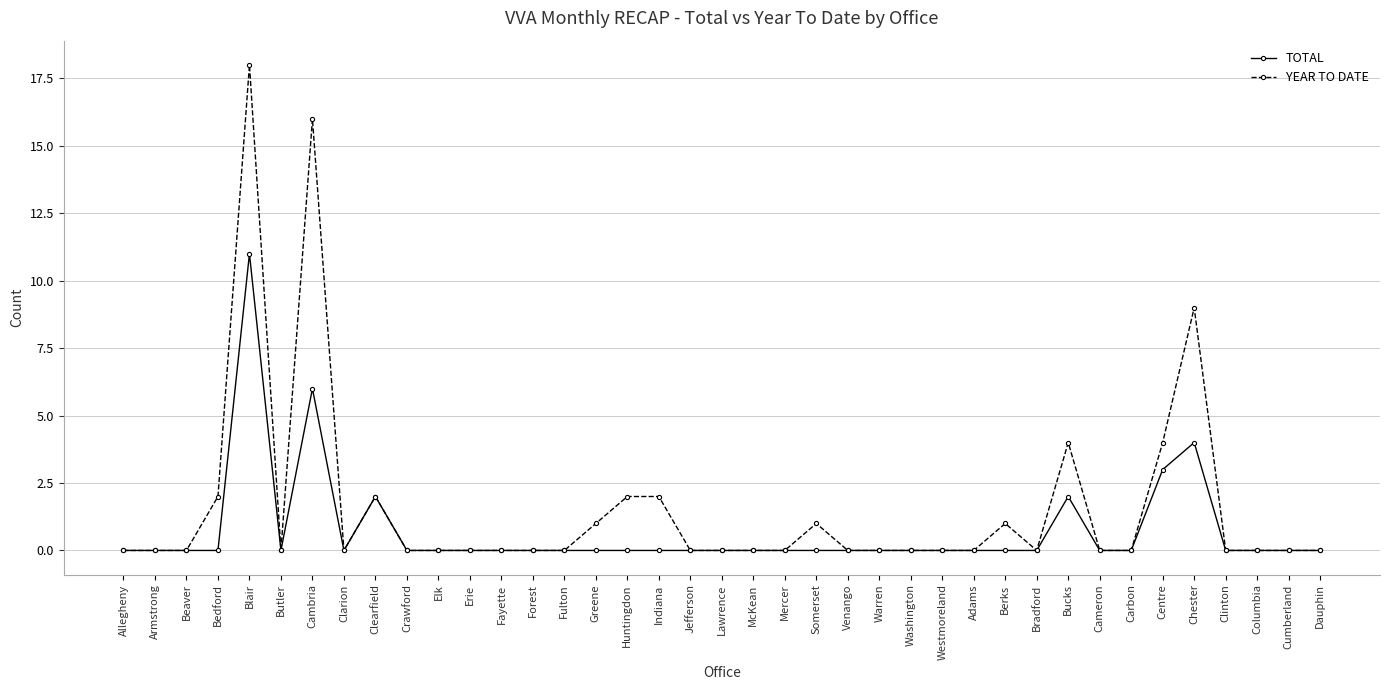

What is the highest value of the TOTAL series?

11